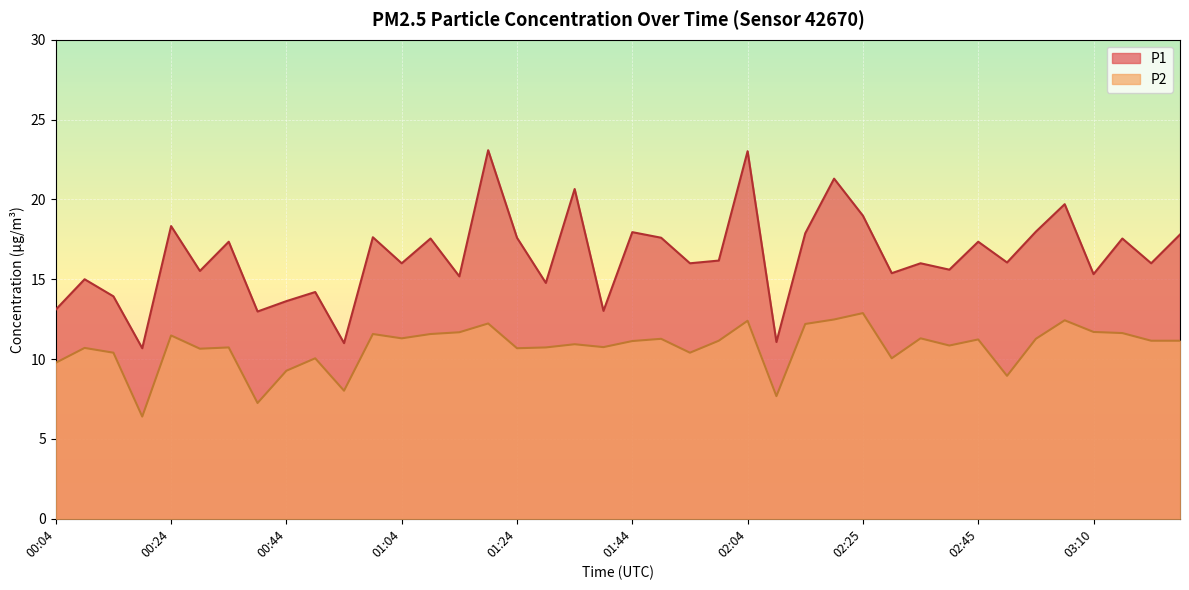

Which series has the largest total across all categories?

P1